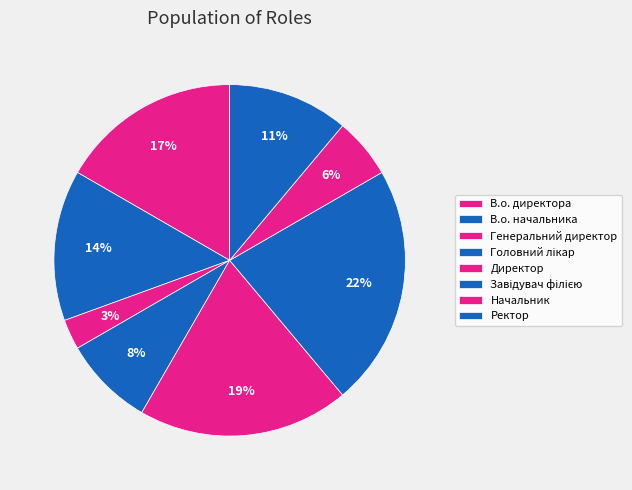

Count the number of slices in the pie.

8